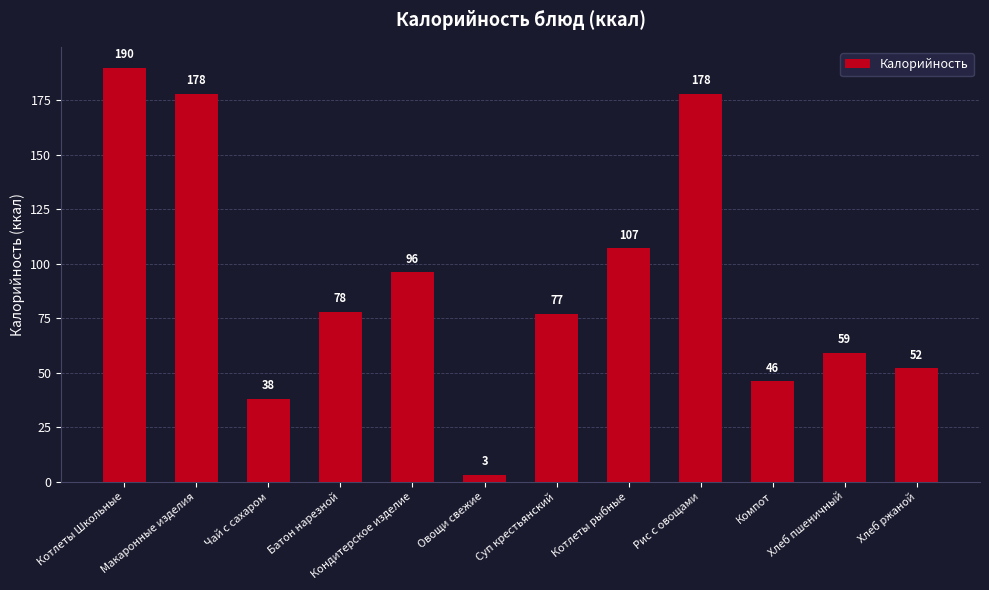

Reading right to left, extract all data points from this chart.

Хлеб ржаной=52	Хлеб пшеничный=59	Компот=46	Рис с овощами=178	Котлеты рыбные=107	Суп крестьянский=77	Овощи свежие=3	Кондитерское изделие=96	Батон нарезной=78	Чай с сахаром=38	Макаронные изделия=178	Котлеты Школьные=190